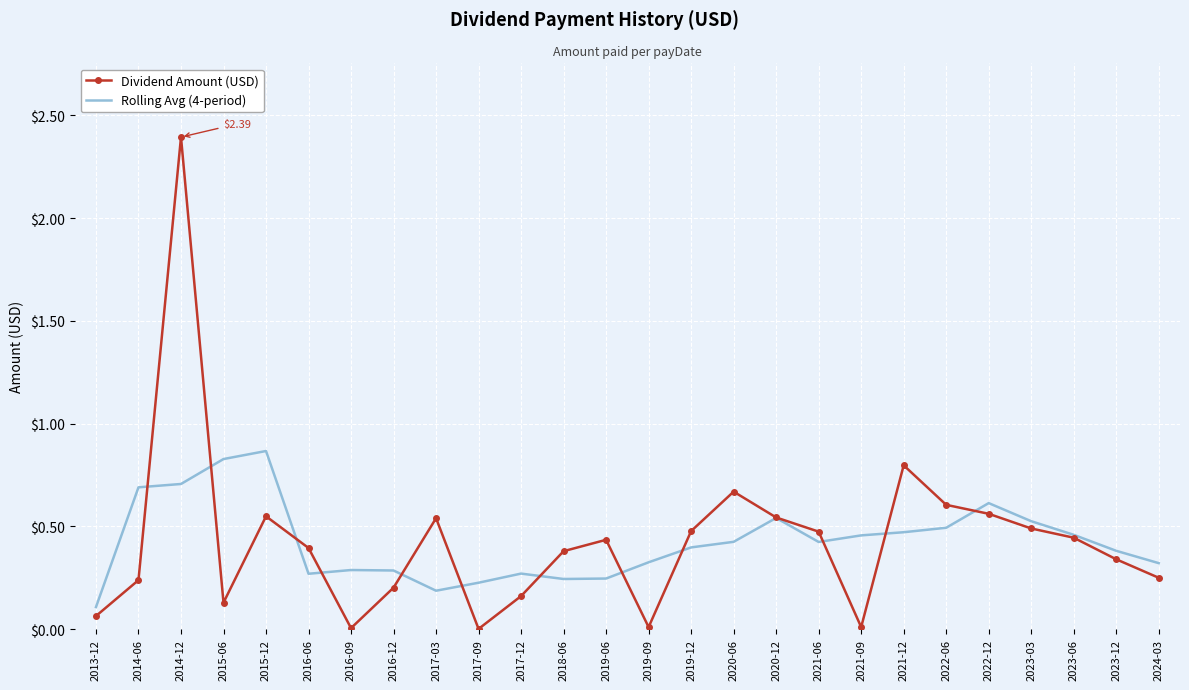

At how many categories does at least one series exceed 1?

1